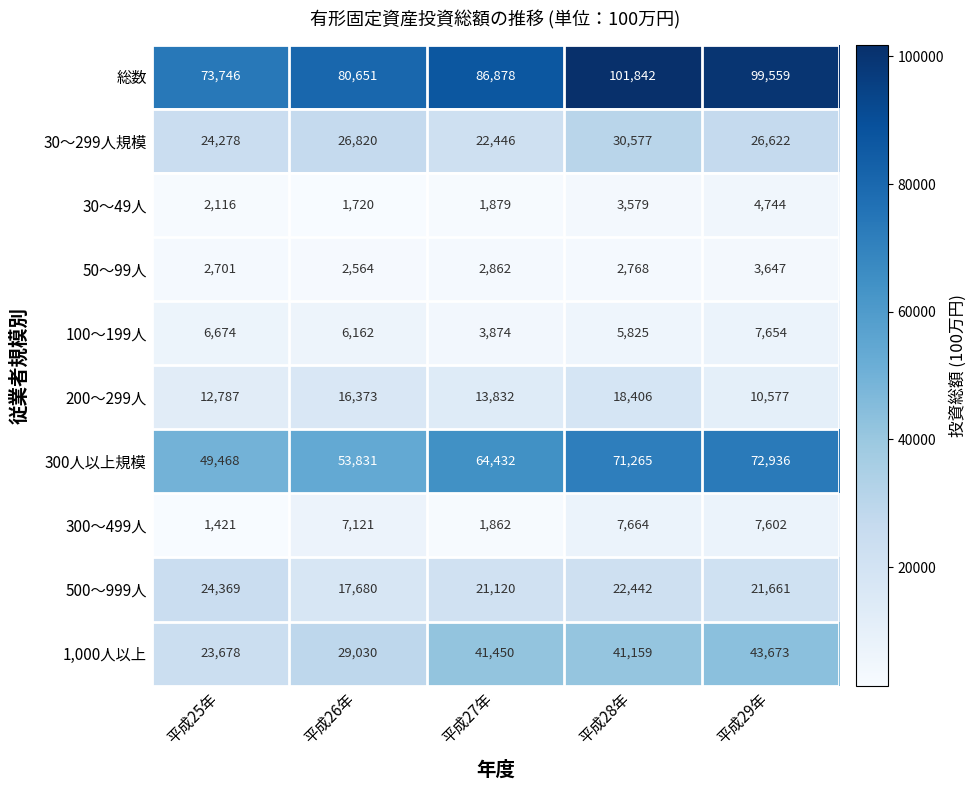

At 平成28年, list the series in order from largest to smallest.

総数, 300人以上規模, 1,000人以上, 30～299人規模, 500～999人, 200～299人, 300～499人, 100～199人, 30～49人, 50～99人